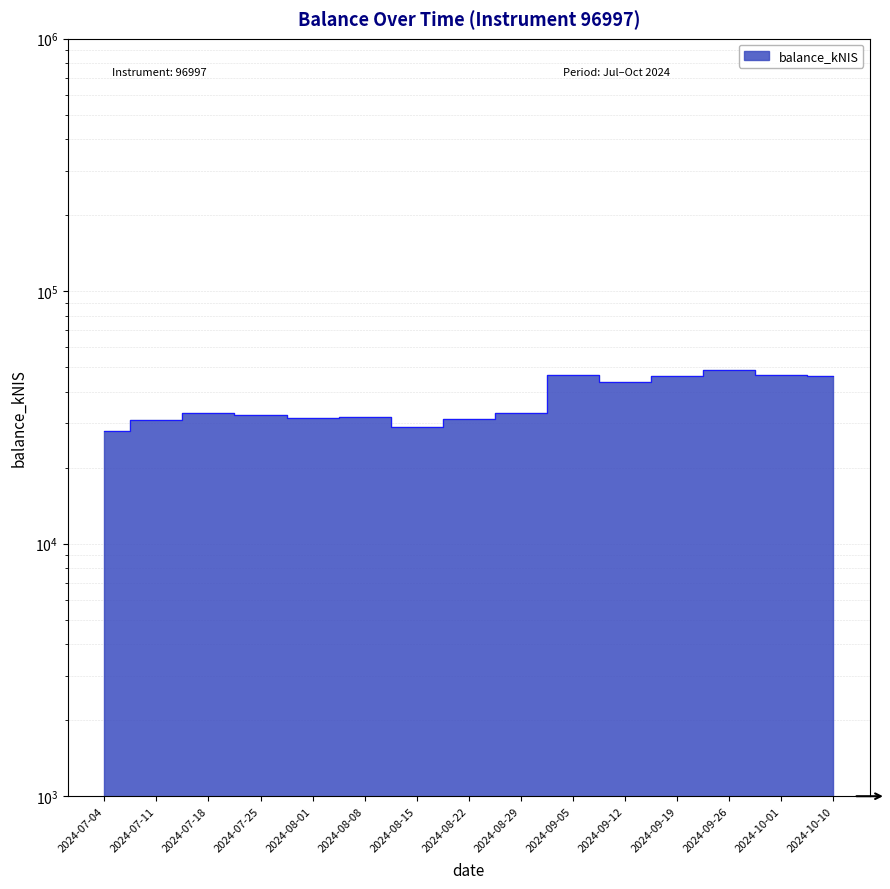

Which category has the lowest value across all series?

2024-07-04